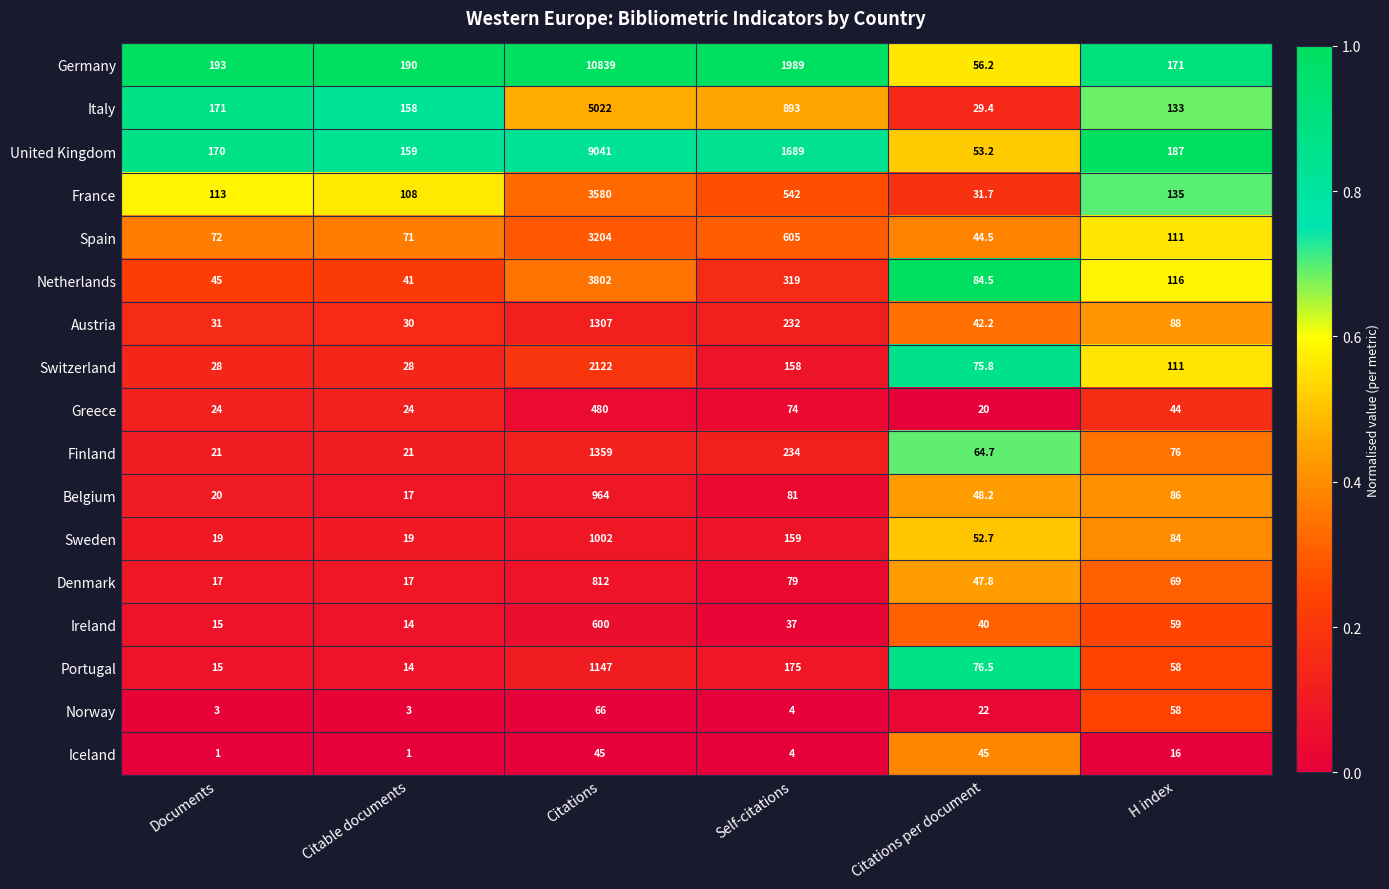

Which series has the largest range (max minus min)?

Germany